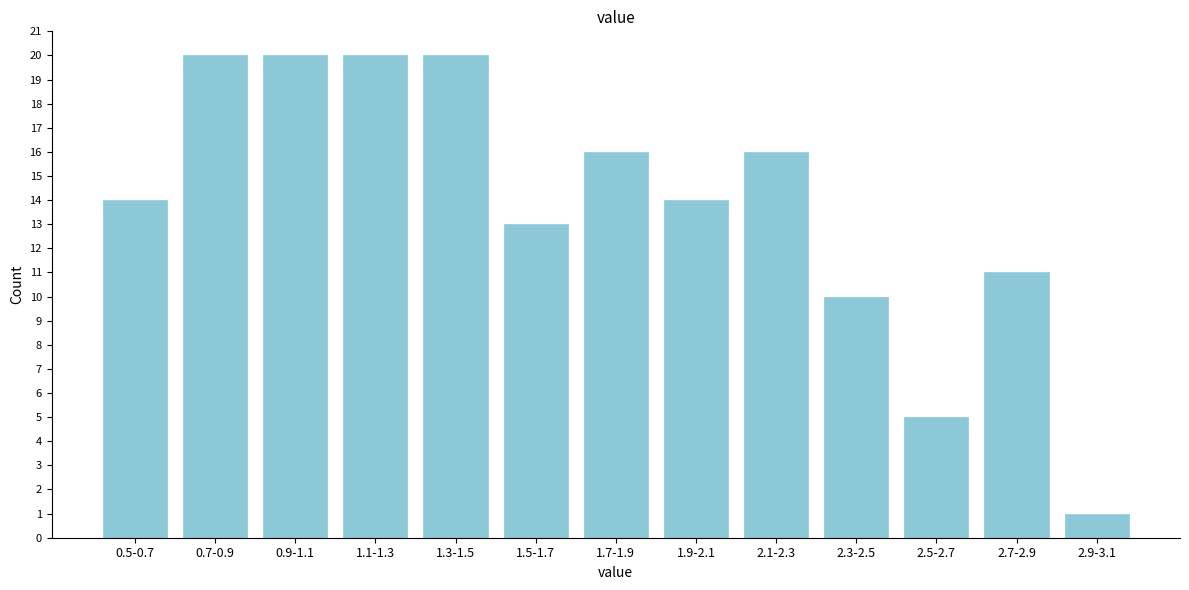

Reading right to left, transcribe all the data shown in this chart.

2.9-3.1=1	2.7-2.9=11	2.5-2.7=5	2.3-2.5=10	2.1-2.3=16	1.9-2.1=14	1.7-1.9=16	1.5-1.7=13	1.3-1.5=20	1.1-1.3=20	0.9-1.1=20	0.7-0.9=20	0.5-0.7=14